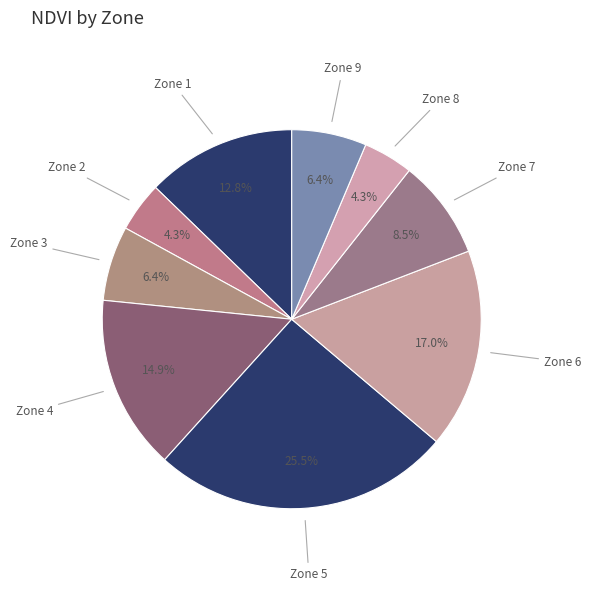

Is it true that Zone 2 is 18% of the pie?

False